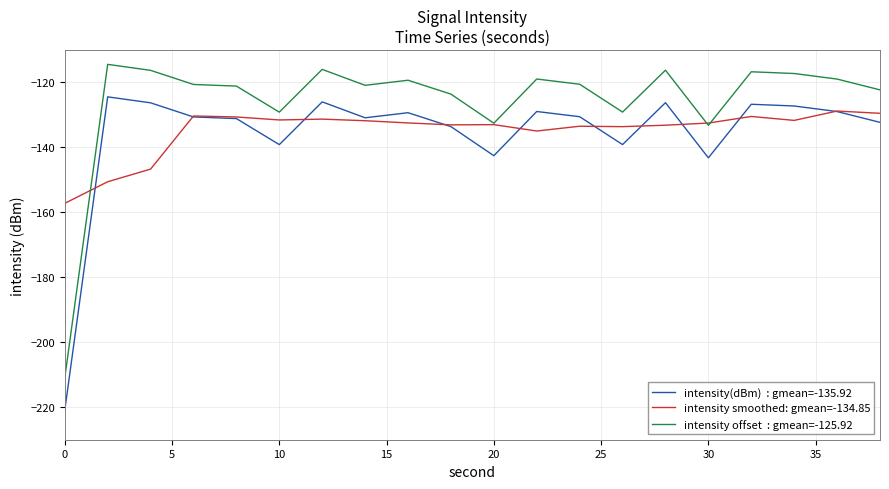

What is the smallest value displayed?

-221.0